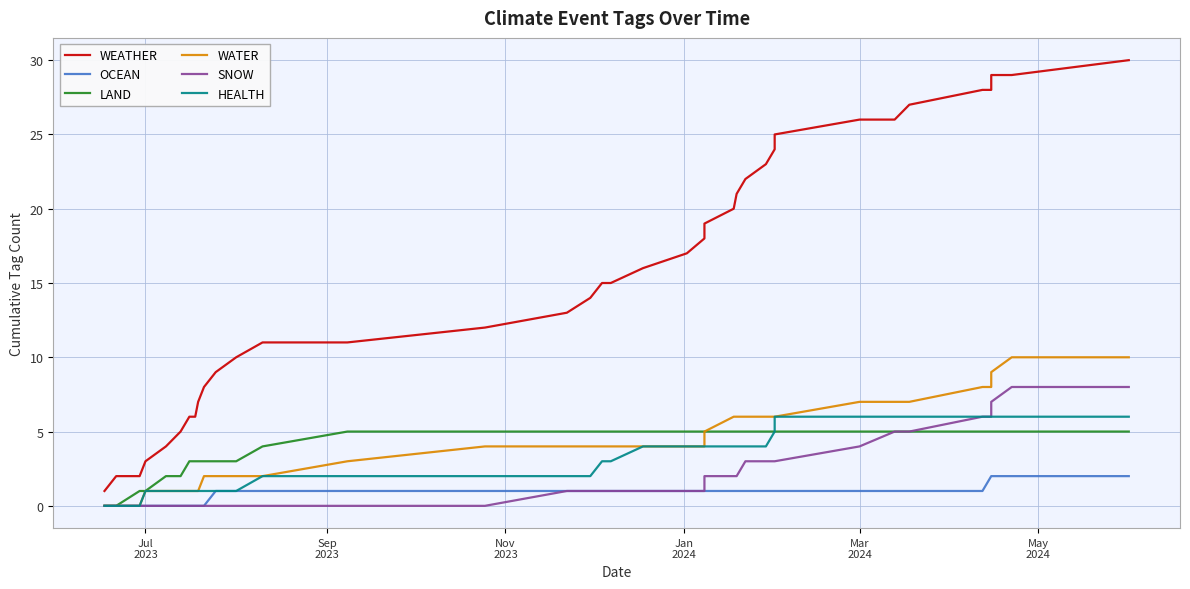

True or false: SNOW and LAND cross at least once.

False